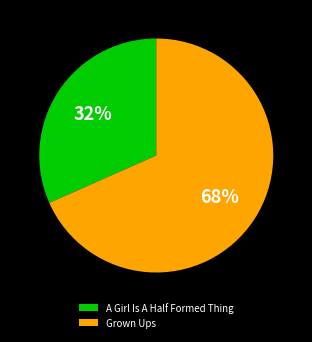

How many segments does this pie chart have?

2